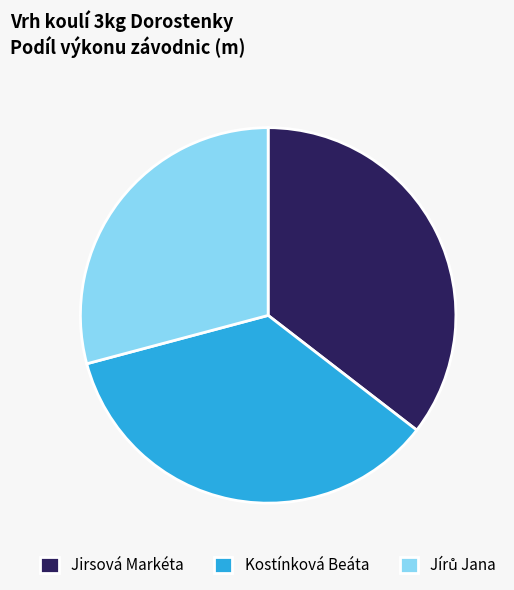

Is Kostínková Beáta the majority of the pie?

No